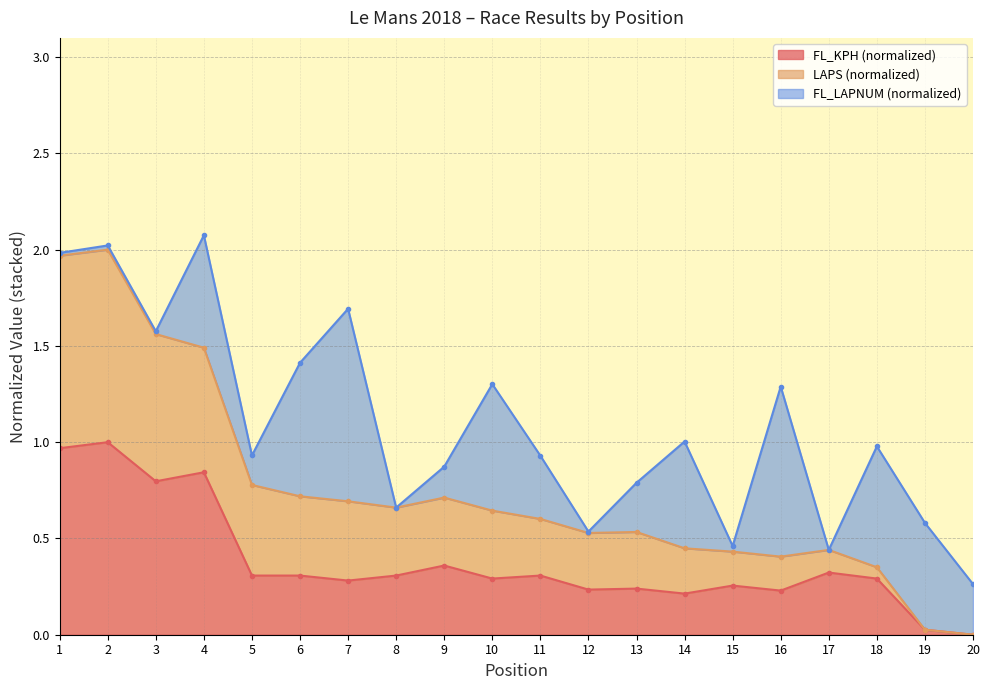

Which series has the largest total across all categories?

LAPS